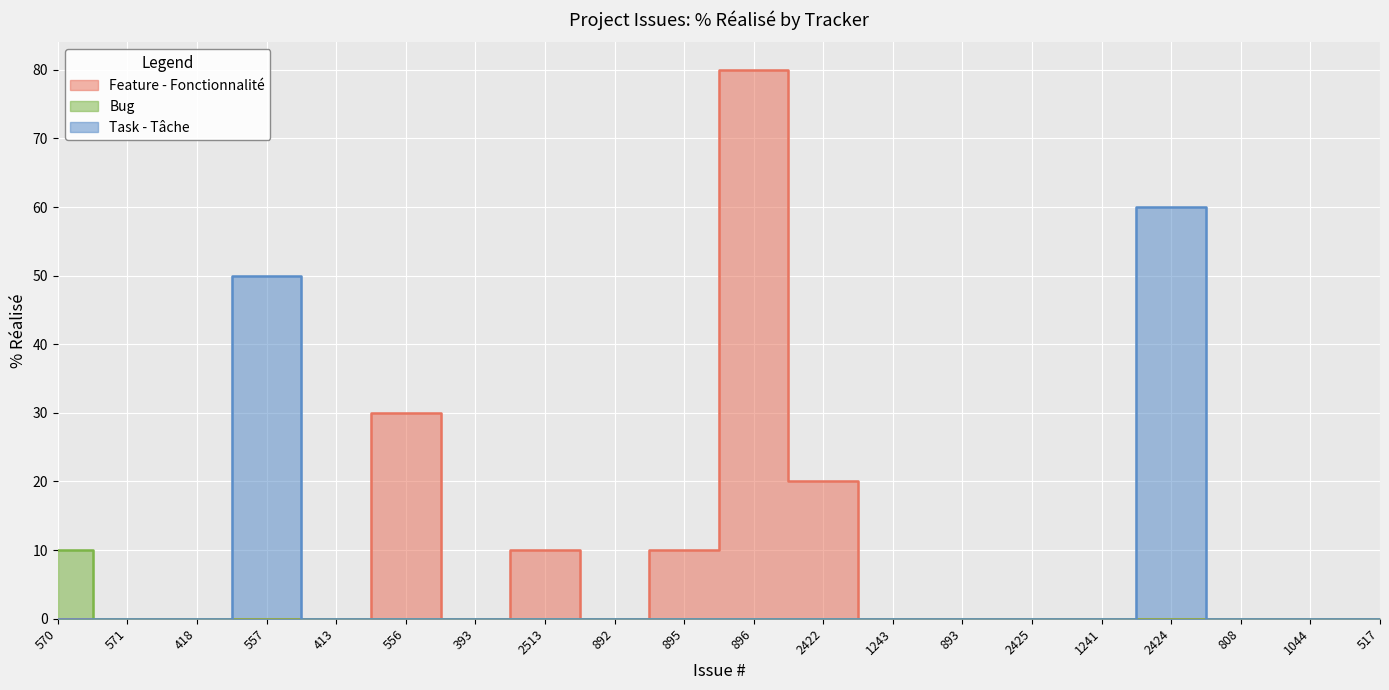

What is the sum of all Task - Tâche values?

110